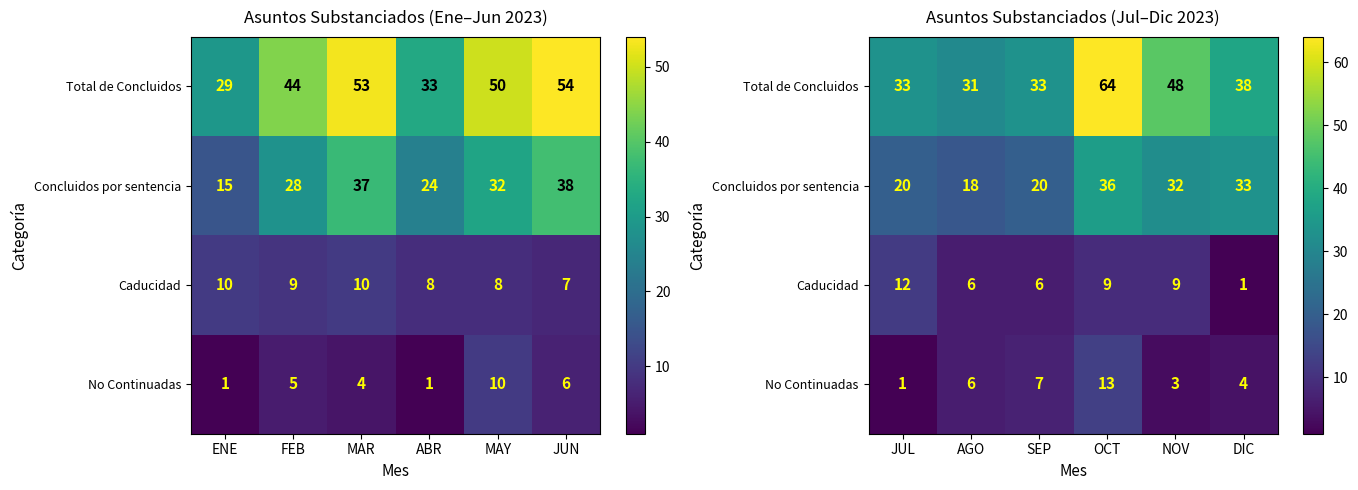

How many categories are shown in the chart?

6